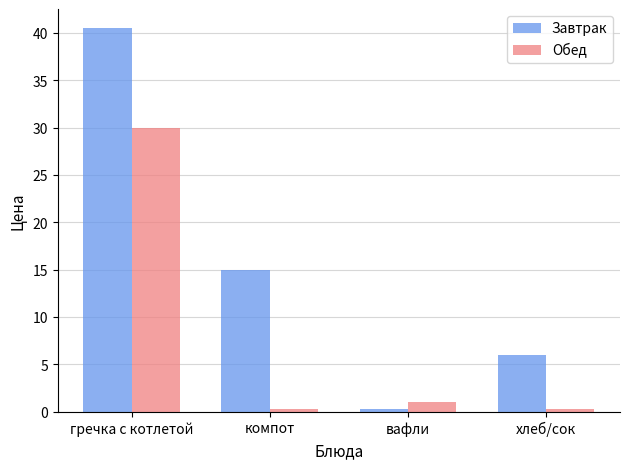

Read the Обед value at вафли.

1.0